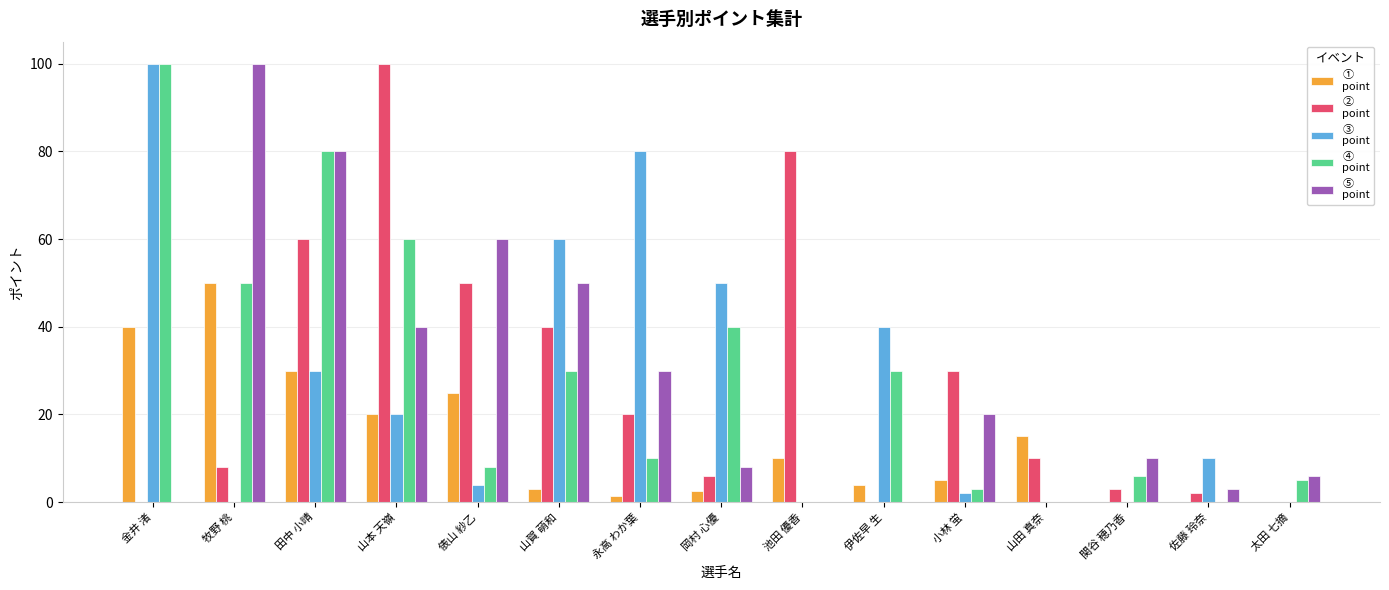

At which category is the sum across all series the highest?

田中 小晴